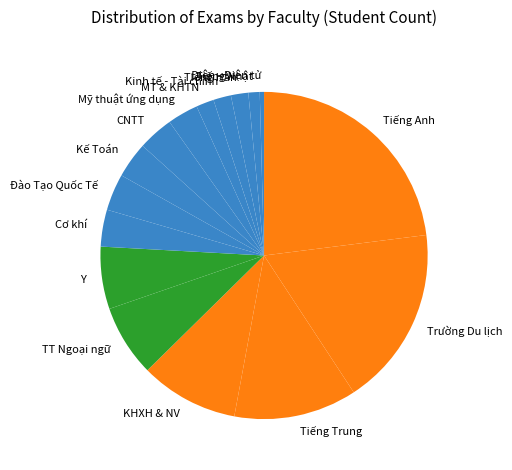

Does MT & KHTN account for over 50% of the chart?

No